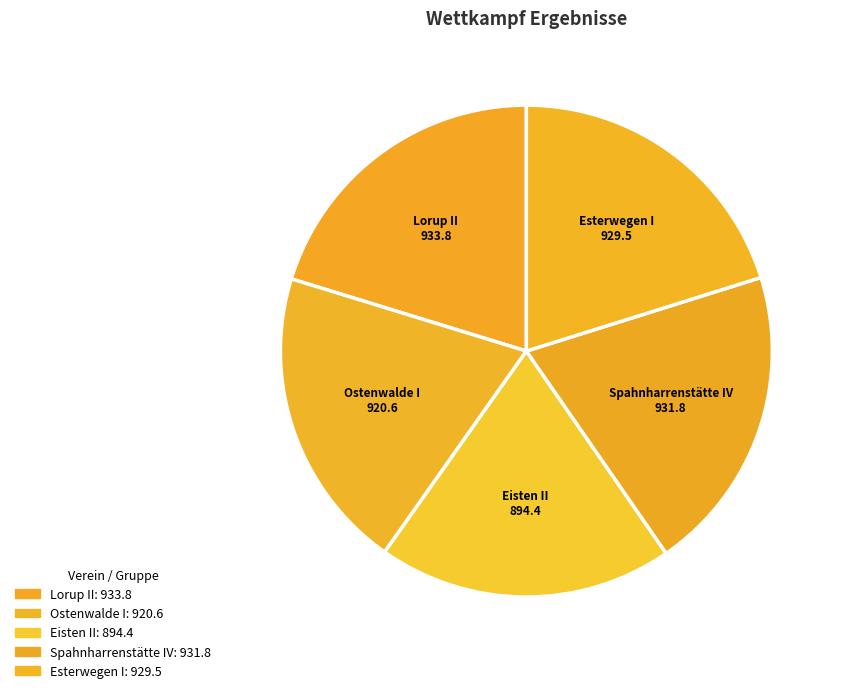

How many segments does this pie chart have?

5